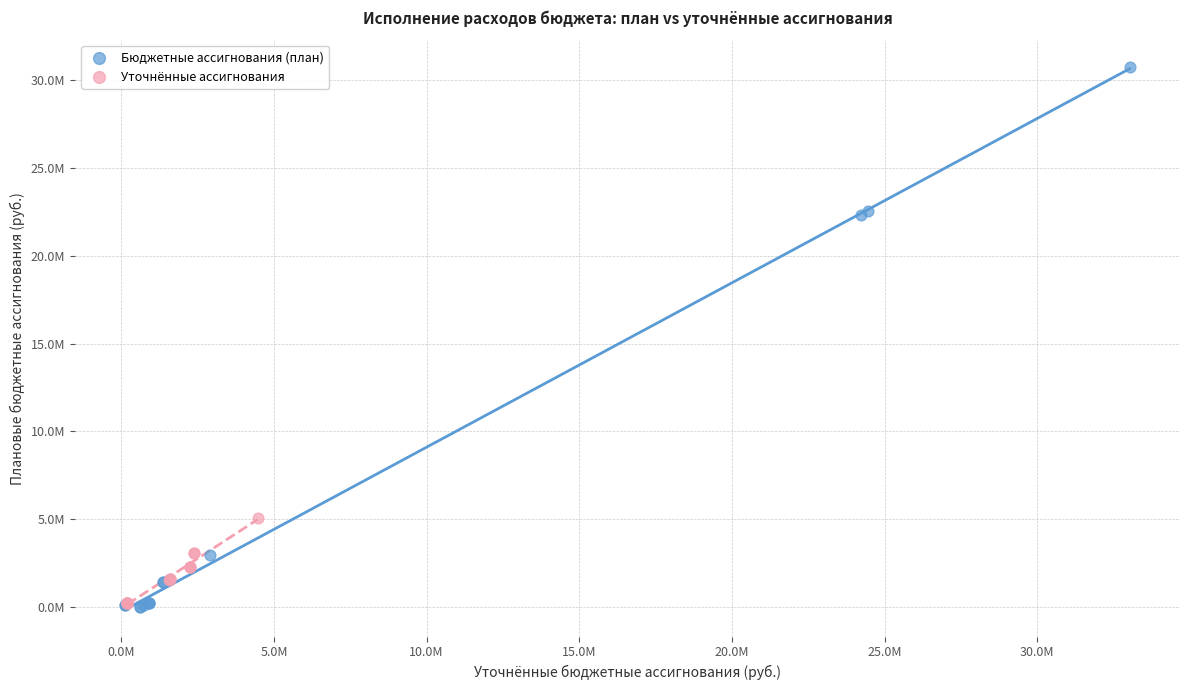

Which series contains the highest Y value?

Бюджетные ассигнования (план)